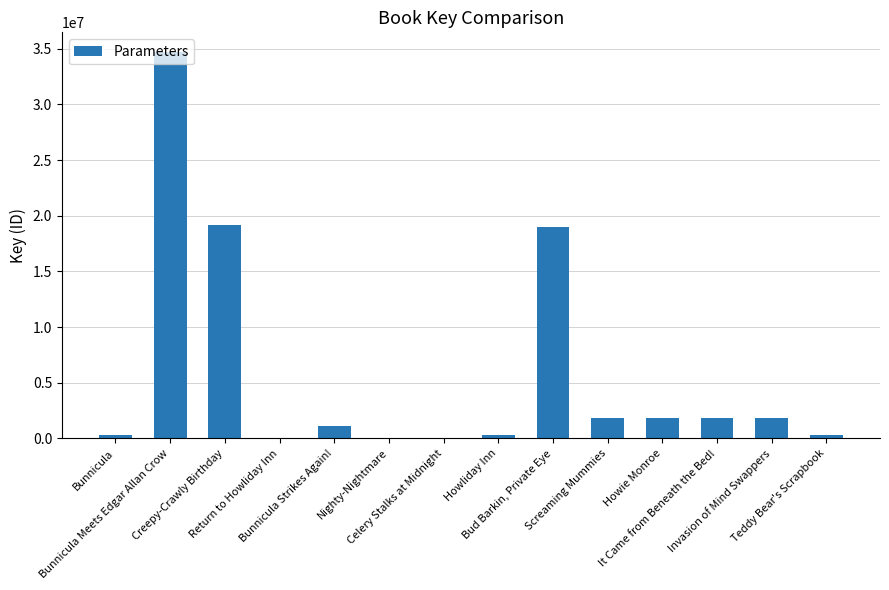

What is the maximum value shown in the chart?

34732792